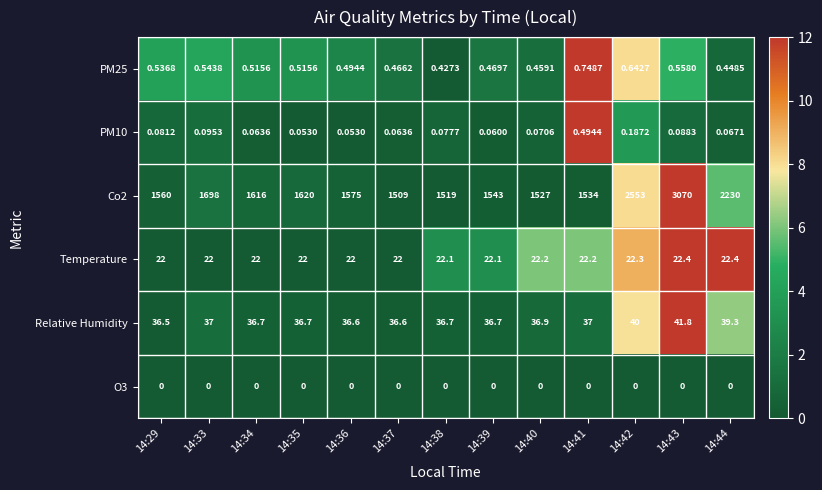

Is the value of PM10 at 14:41 greater than the value of O3 at 14:44?

Yes